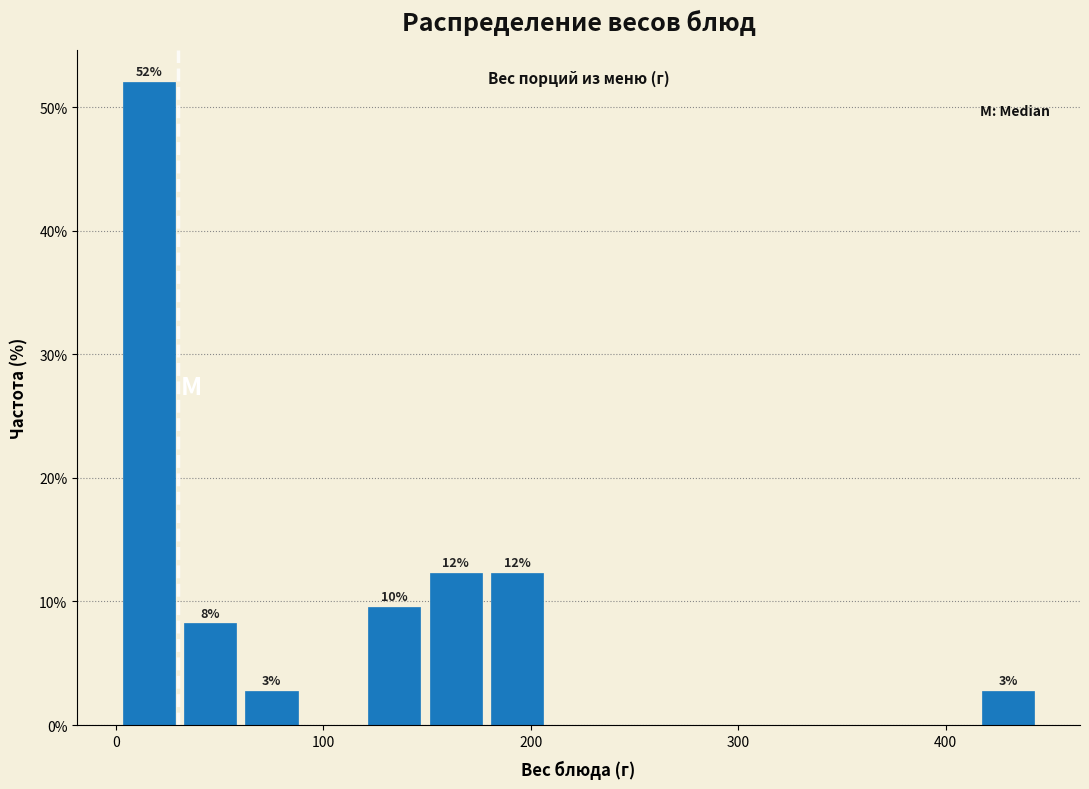

Around what value on the x-axis is the tallest bar? Give the approximate position of its centre, as read against the axis.

20